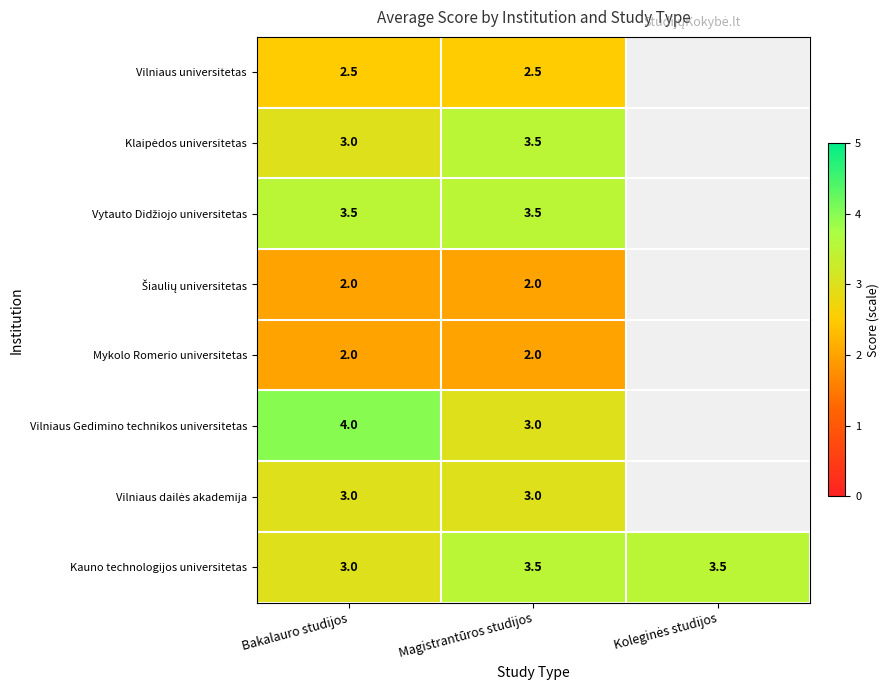

Count the number of data series in this chart.

8